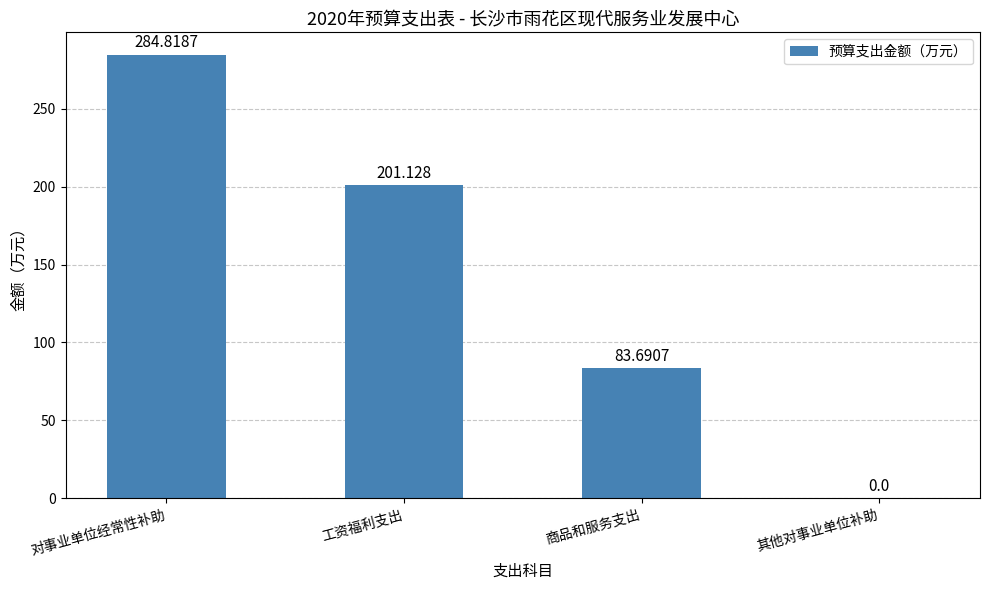

Which has a higher value, 其他对事业单位补助 or 工资福利支出?

工资福利支出